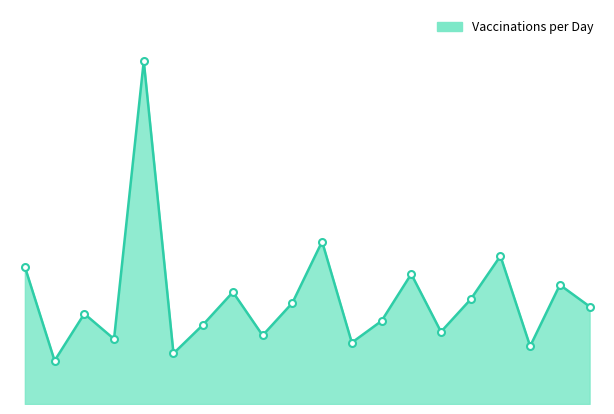

How many interior local valleys (lower than both neighbors) does the data have?

7